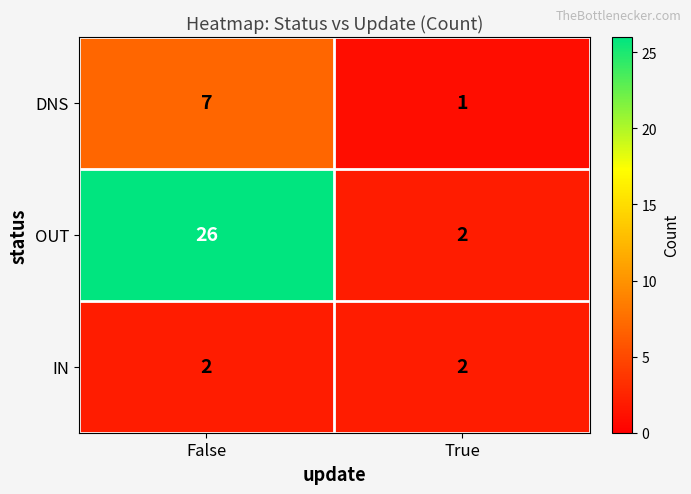

At how many categories does at least one series exceed 14?

1